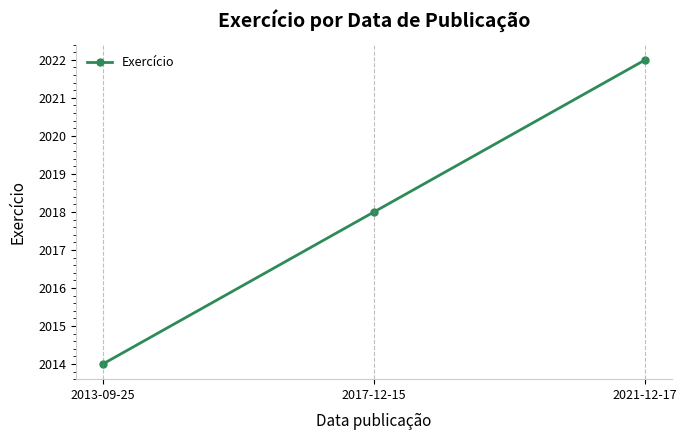

What is the greatest value displayed?

2022